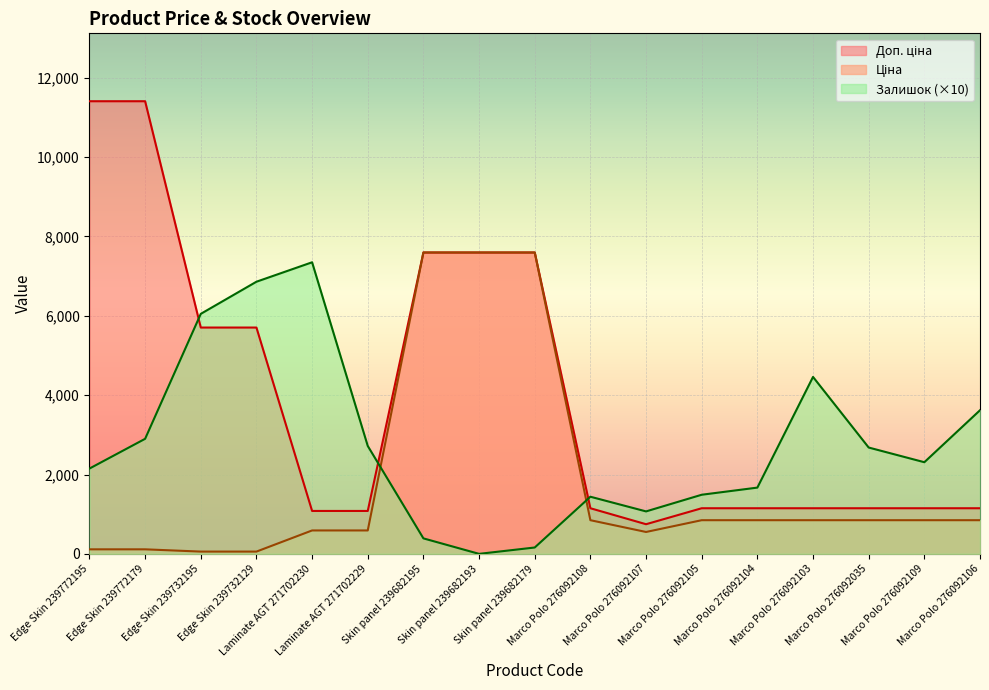

Which series has the largest range (max minus min)?

Доп. ціна